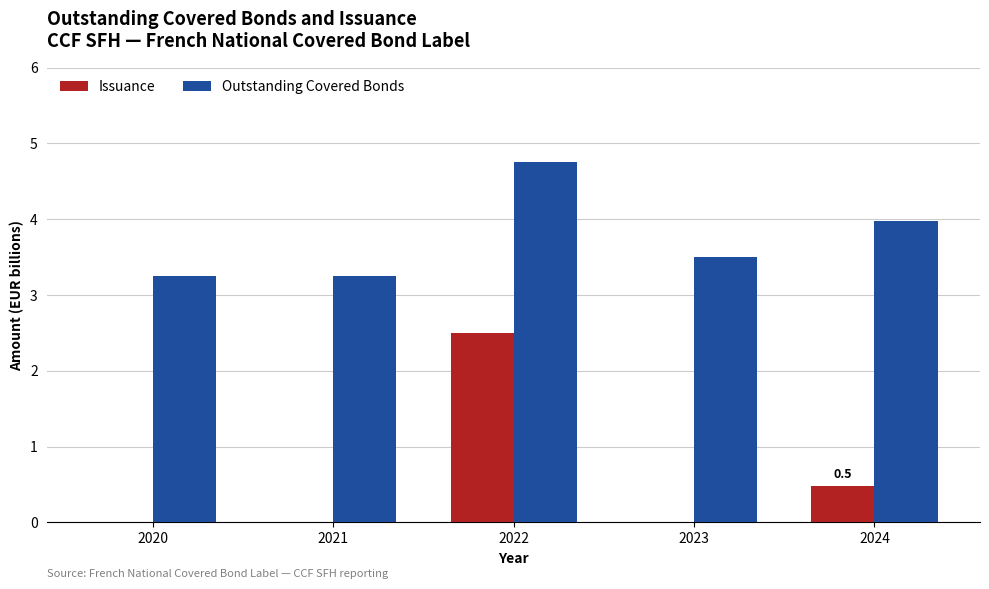

What is the sum of the Outstanding Covered Bonds values at 2020 and 2023?

6.8